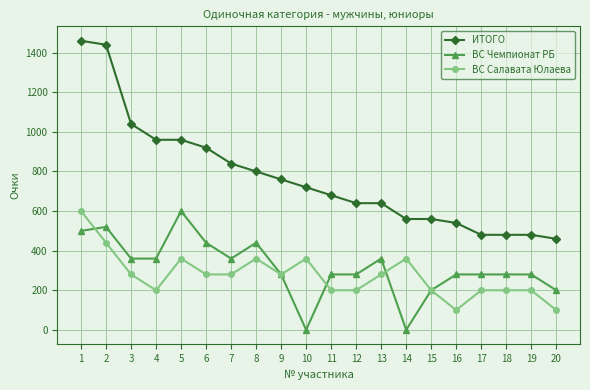

True or false: ИТОГО and ВС Чемпионат РБ intersect in this chart.

False